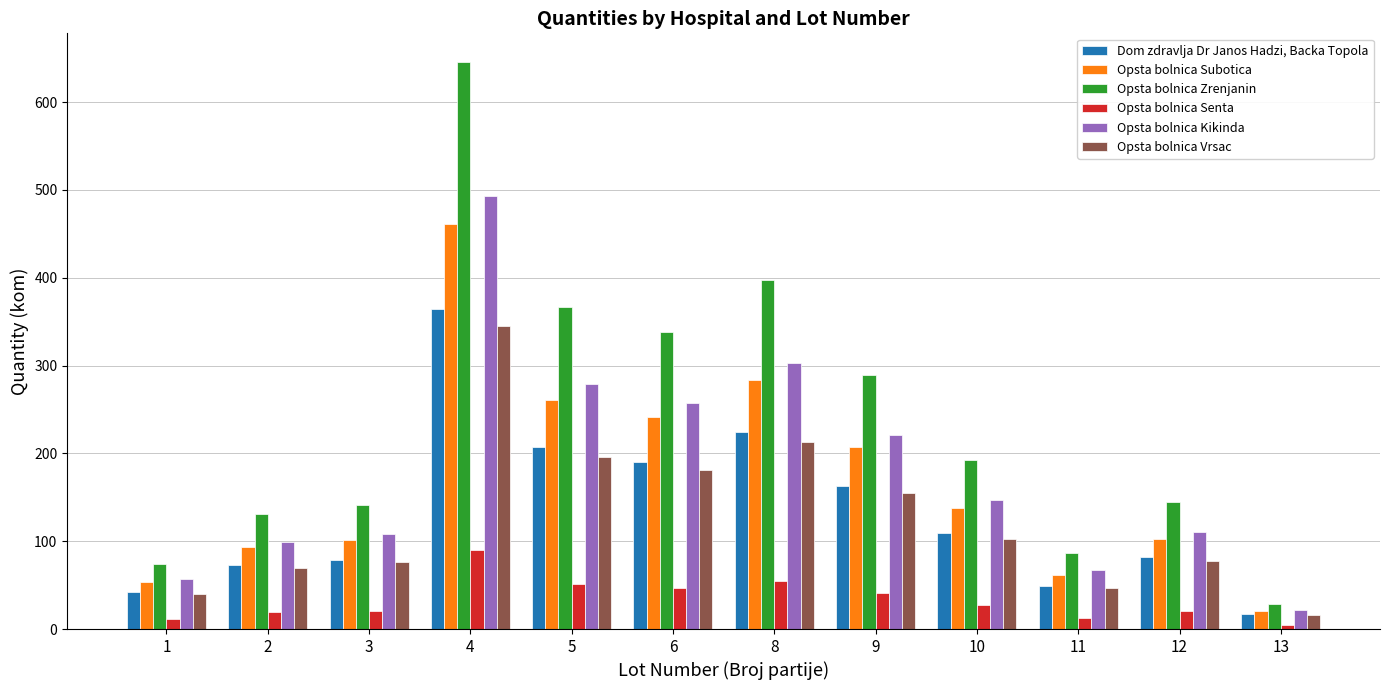

What is the sum of all Opsta bolnica Kikinda values?

2164